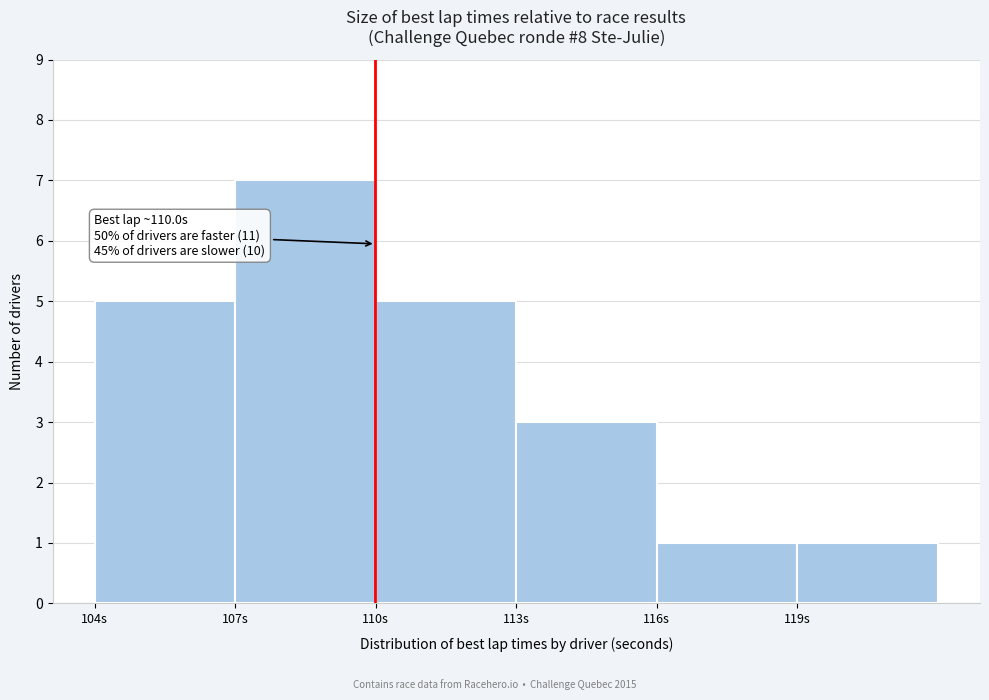

Which range on the x-axis has the tallest bar?

107 to 110